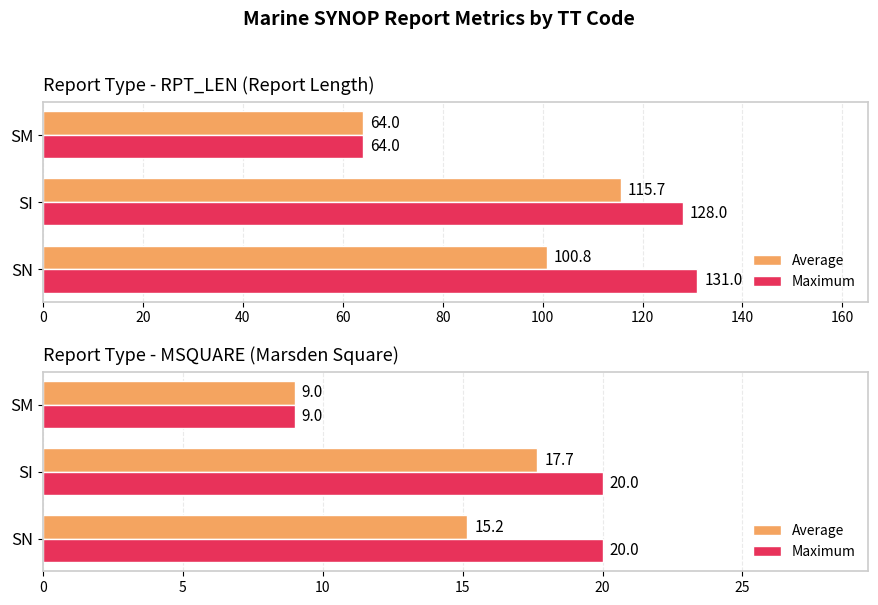

How many bars are there in each group?

2